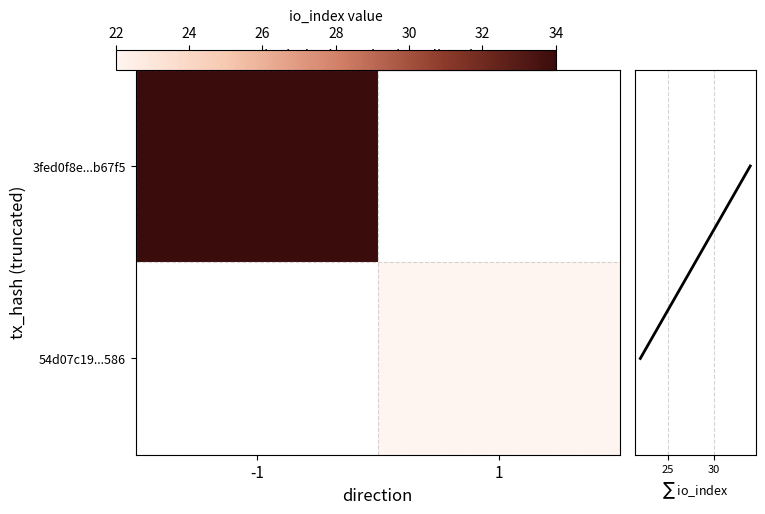

At how many categories does at least one series exceed 19?

2